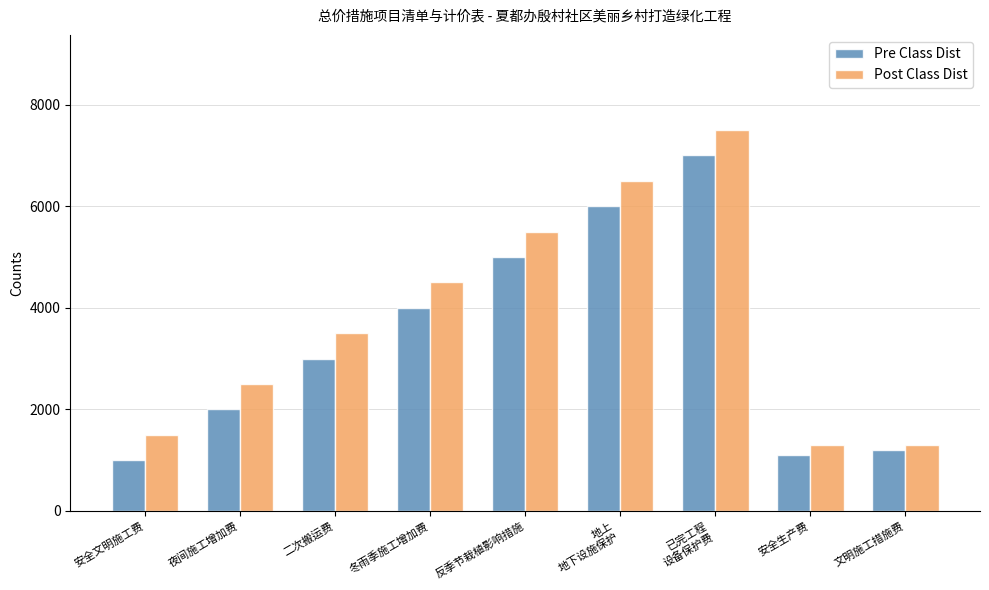

The value of Post Class Dist at 冬雨季施工增加费 is 4500. True or false?

True